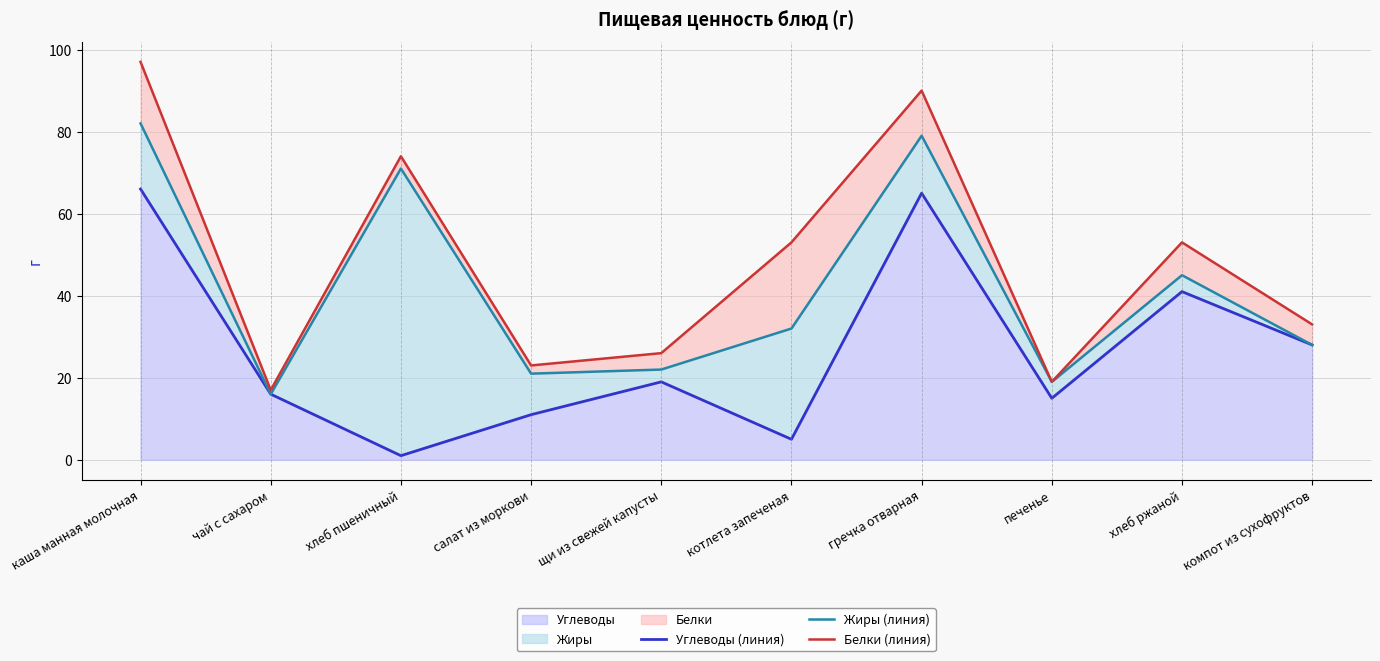

At which category does Белки (линия) reach its first local peak?

хлеб пшеничный